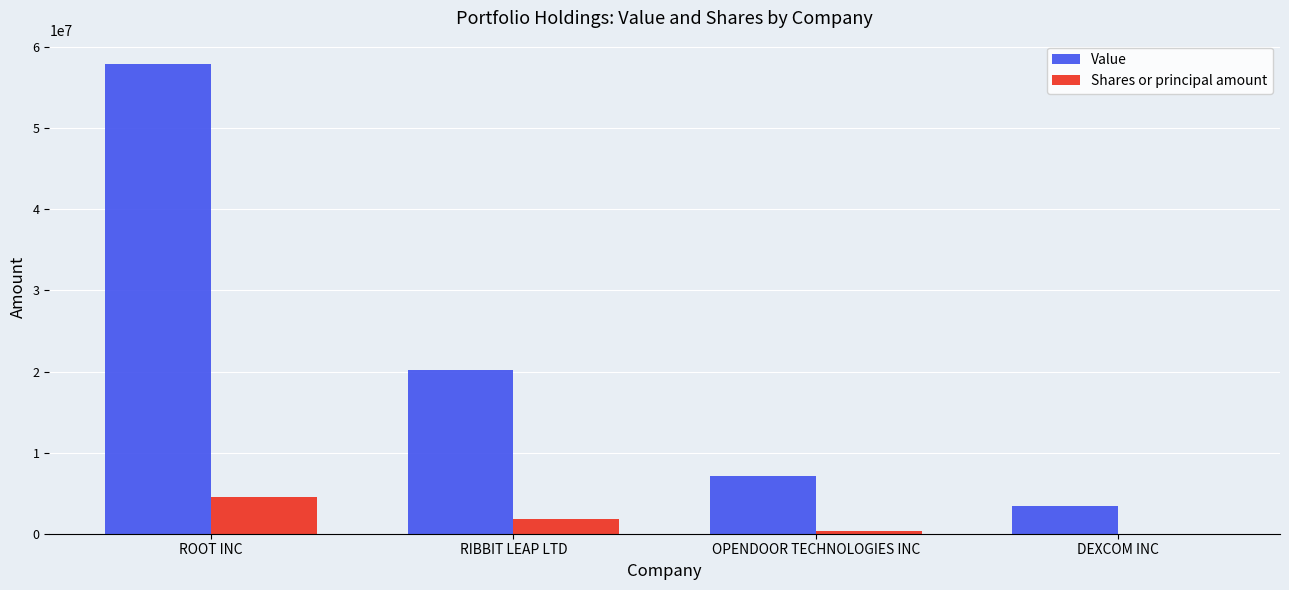

Reading left to right, transcribe all the data shown in this chart.

Value: ROOT INC=57897000	RIBBIT LEAP LTD=20130000	OPENDOOR TECHNOLOGIES INC=7157000	DEXCOM INC=3419000
Shares or principal amount: ROOT INC=4548046	RIBBIT LEAP LTD=1830000	OPENDOOR TECHNOLOGIES INC=337760	DEXCOM INC=9513